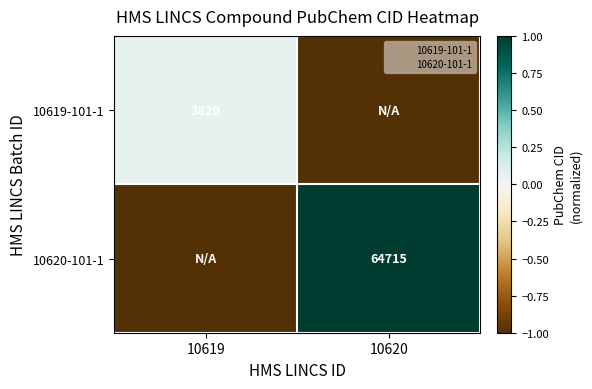

Is the value of 10620-101-1 at 10620 greater than the value of 10619-101-1 at 10620?

Yes